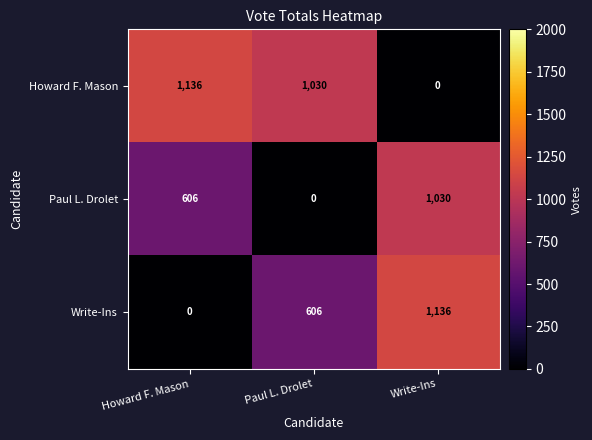

The Howard F. Mason series shows 1624 at Paul L. Drolet. True or false?

False